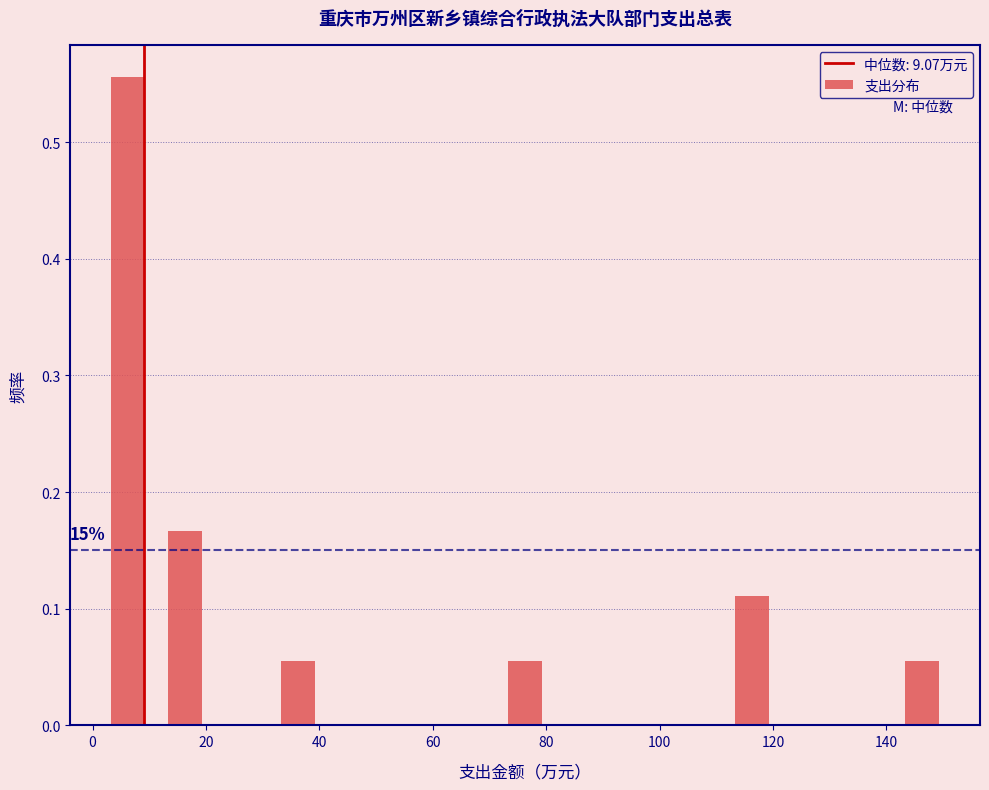

Which range on the x-axis has the tallest bar?

2 to 12